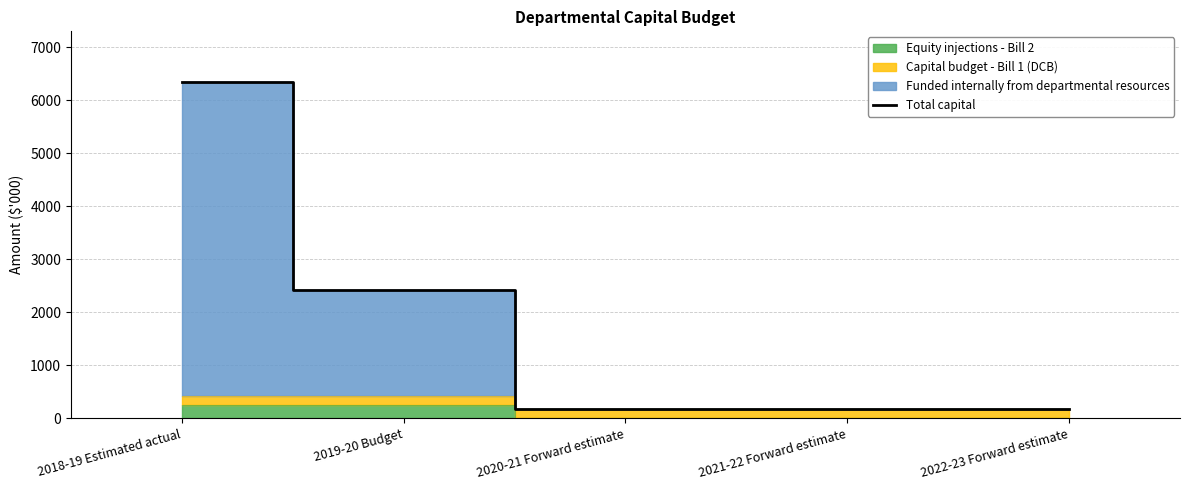

What is the smallest value displayed?

178